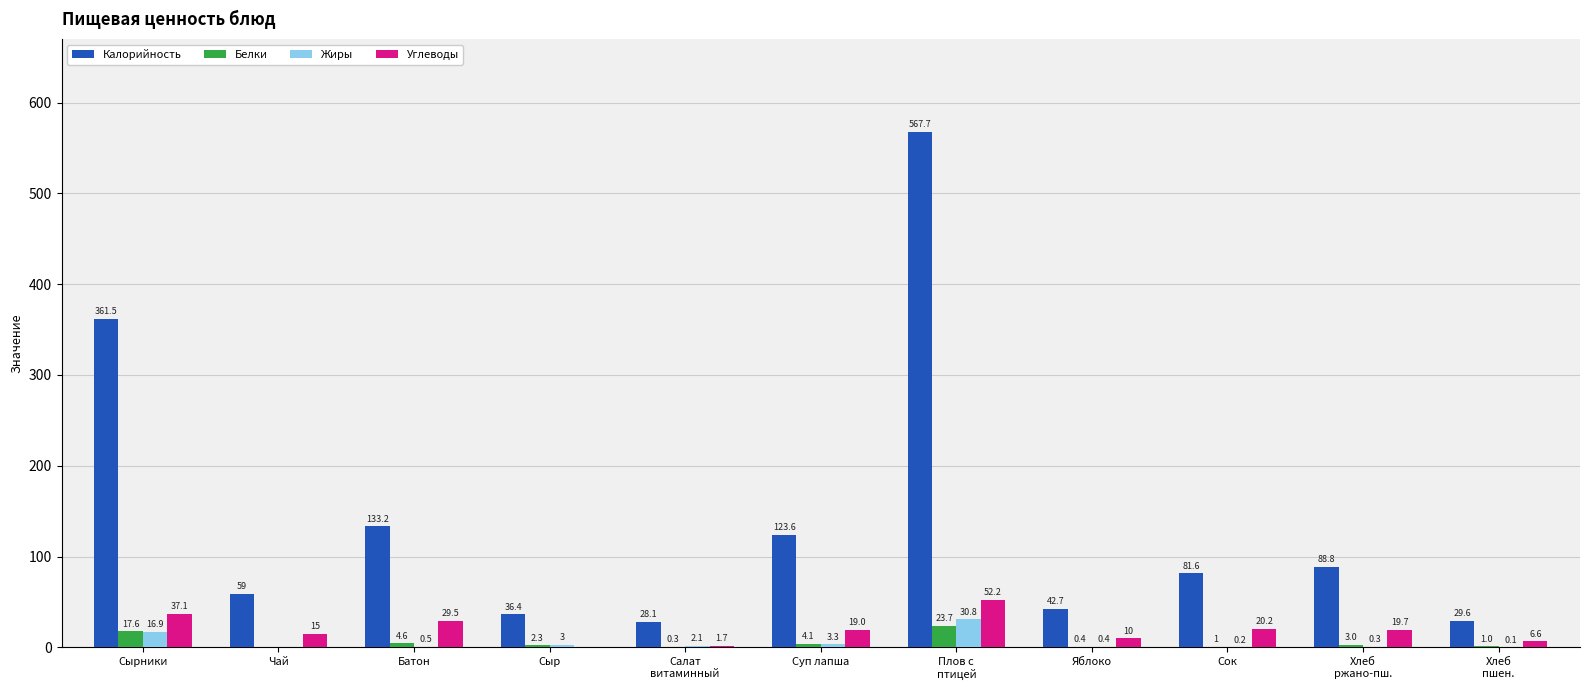

At which category does the chart reach its peak across all series?

Плов с
птицей